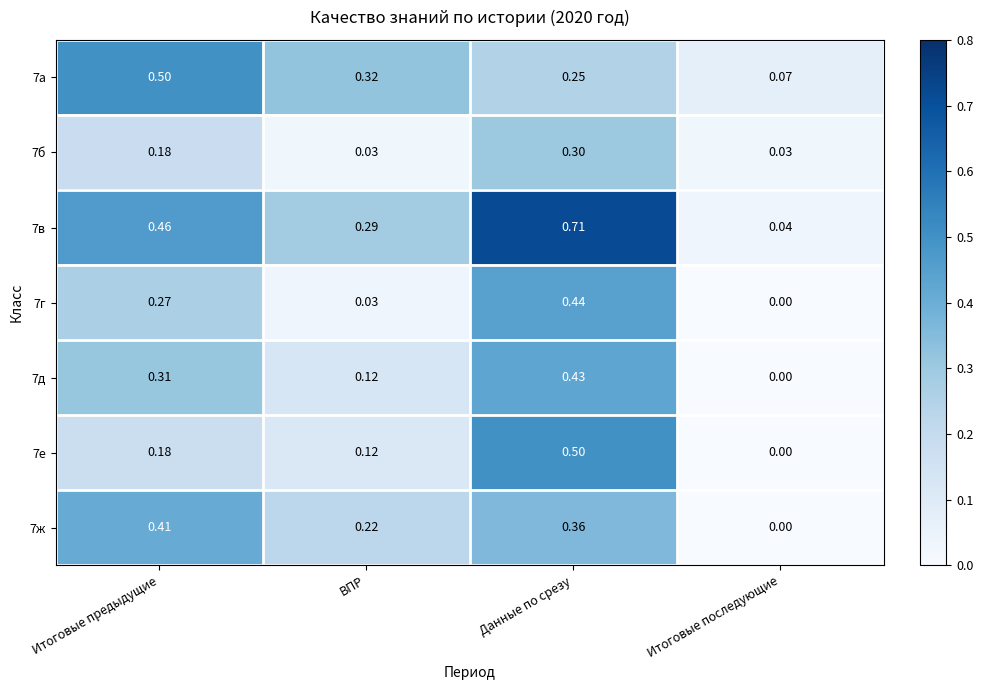

Is the value of 7е at Итоговые последующие greater than the value of 7г at Итоговые предыдущие?

No